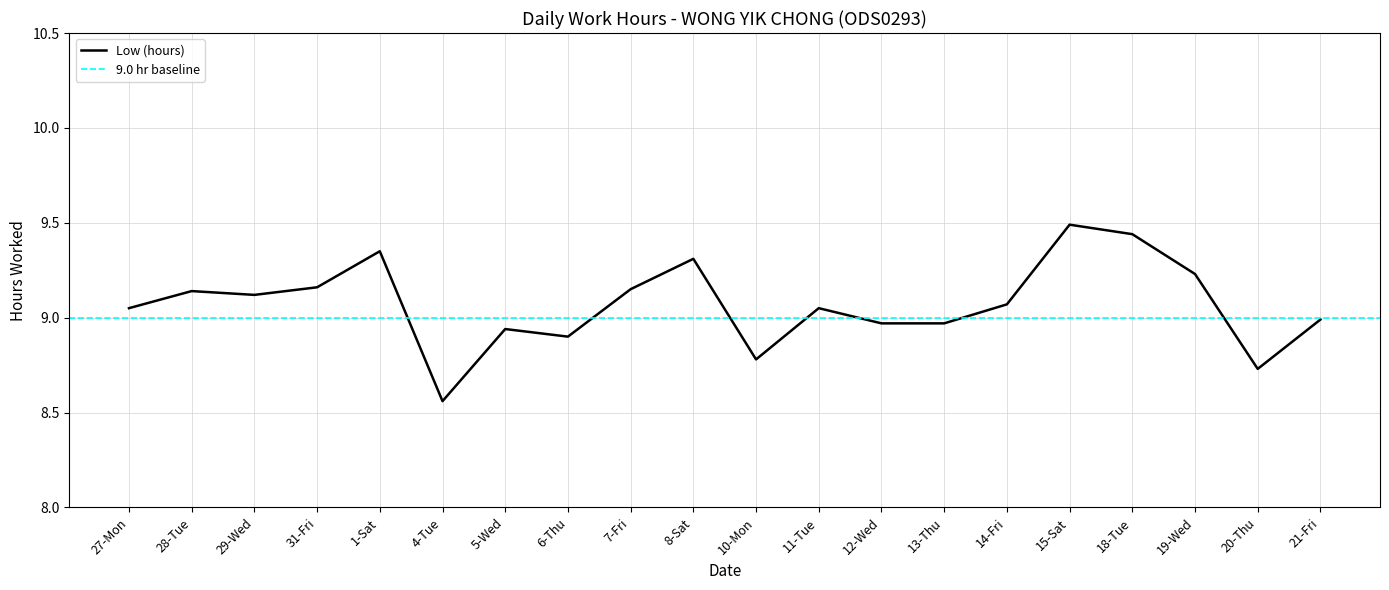

What is the sum of the values at 13-Thu and 29-Wed?

18.1